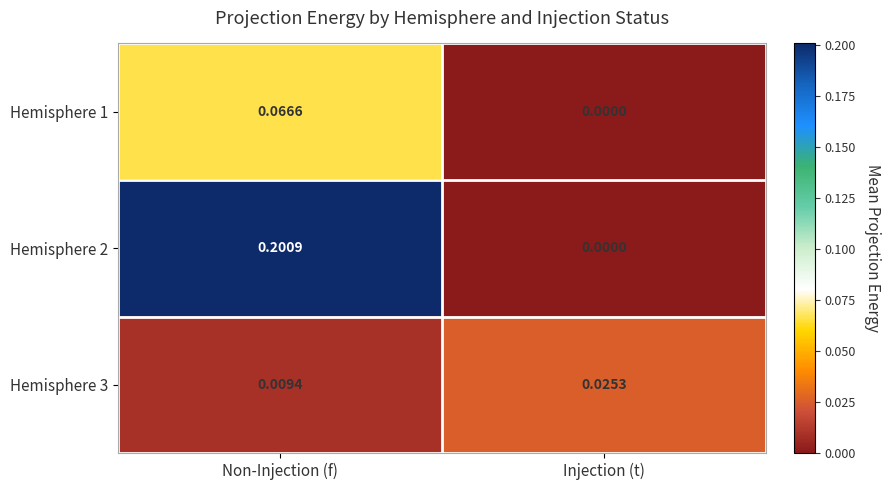

Is the value of Hemisphere 2 at Injection (t) greater than the value of Hemisphere 3 at Injection (t)?

No